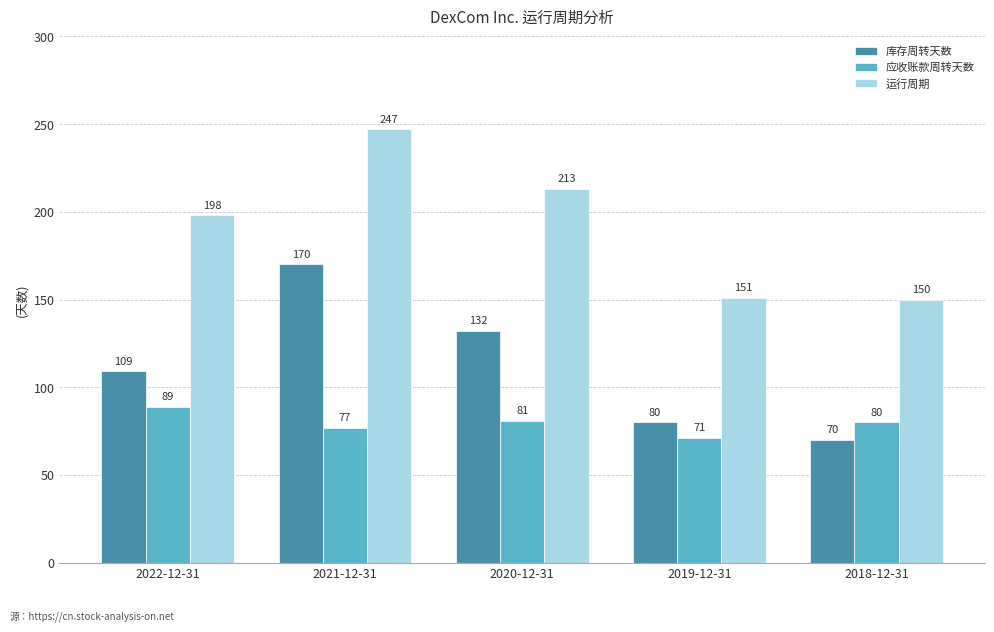

What is the value of the 库存周转天数 bar at the 3rd from the left?

132